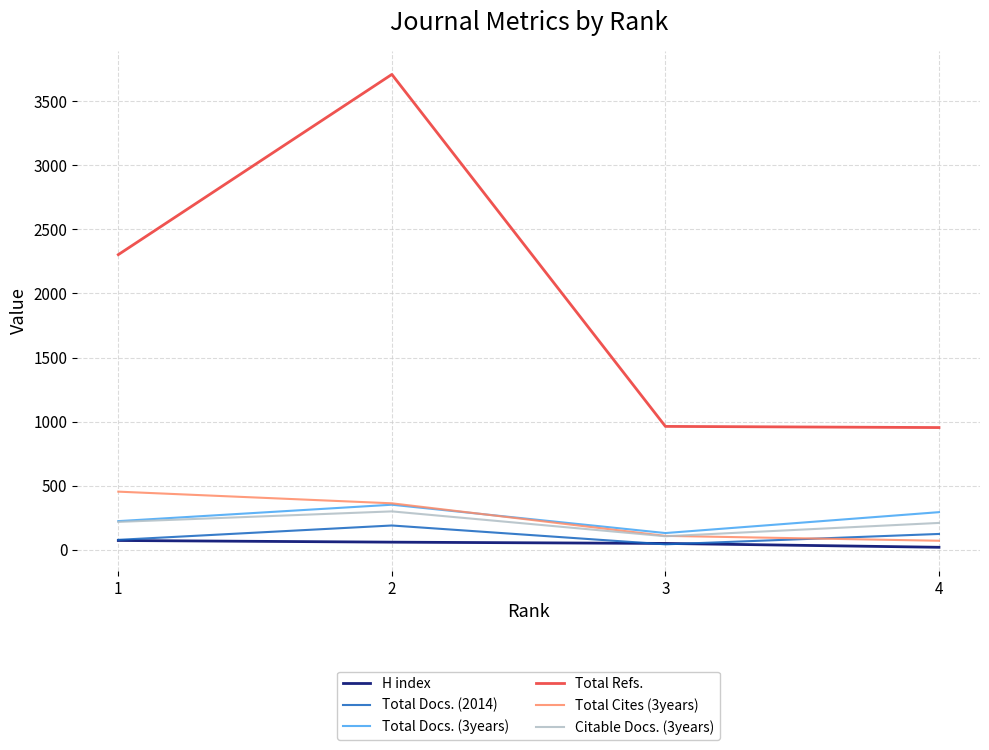

At which label does Total Docs. (2014) first exceed 124?

2